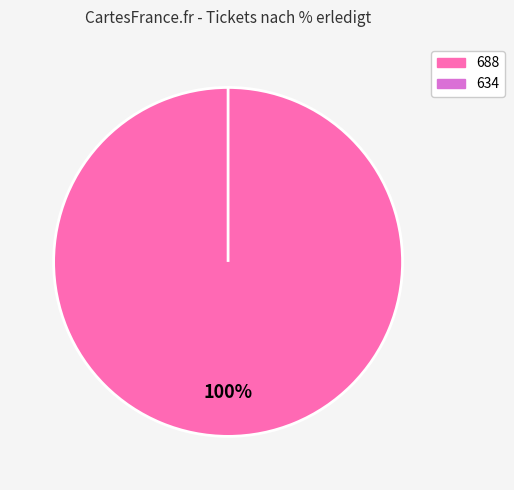

How many slices are in this pie chart?

2